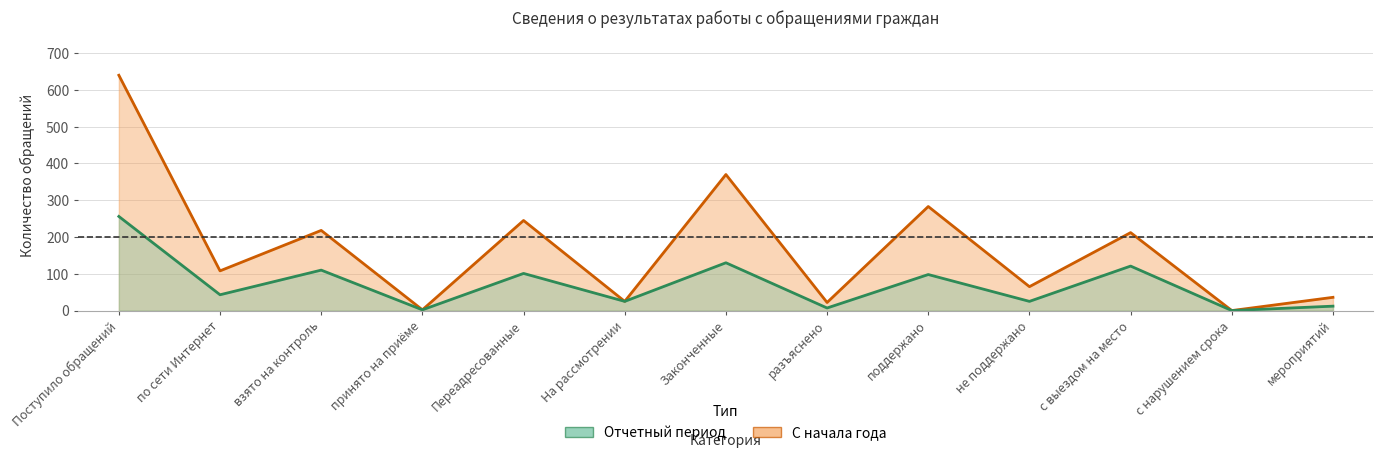

List the labels in order of Отчетный период value, smallest first.

с нарушением срока, принято на приёме, разъяснено, мероприятий, На рассмотрении, не поддержано, по сети Интернет, поддержано, Переадресованные, взято на контроль, с выездом на место, Законченные, Поступило обращений